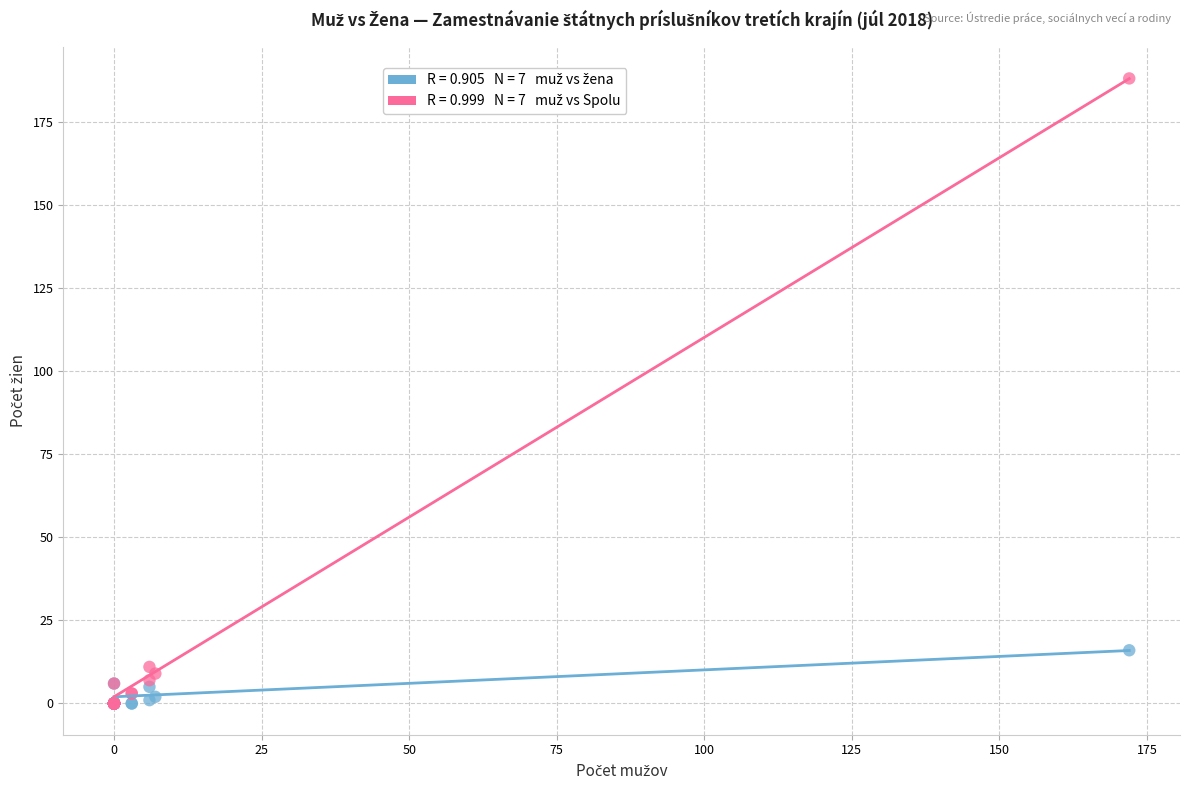

Across all series, what Y value is closest to 94?

16